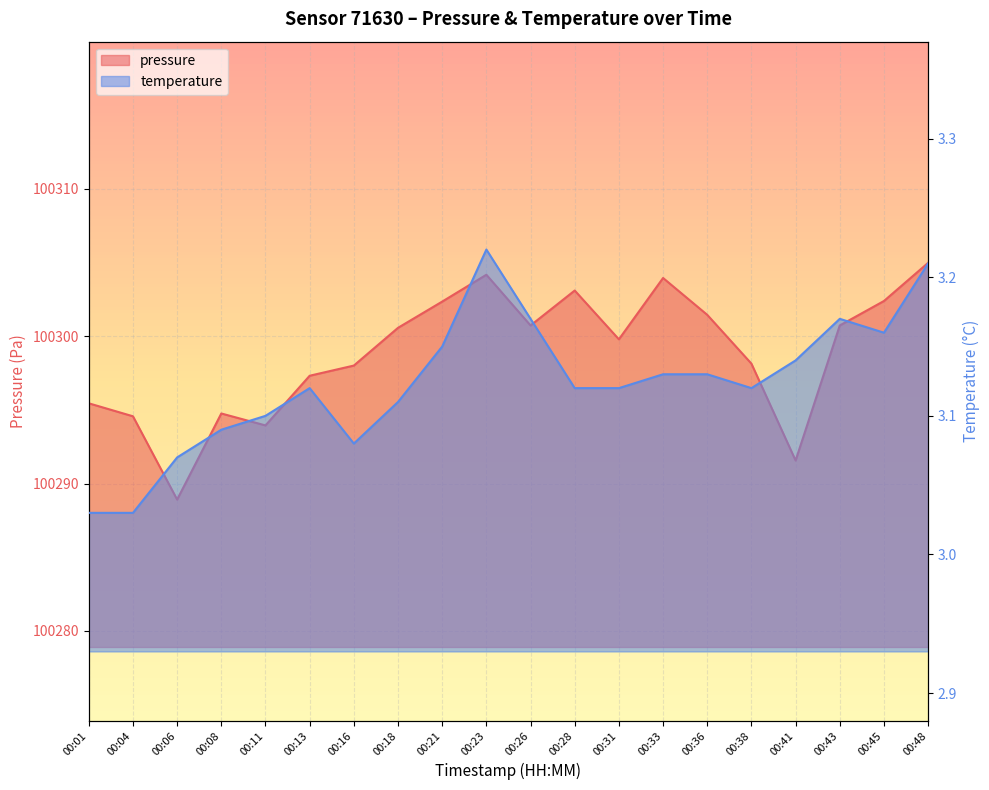

Between 00:01 and 00:45, which is larger?

00:45